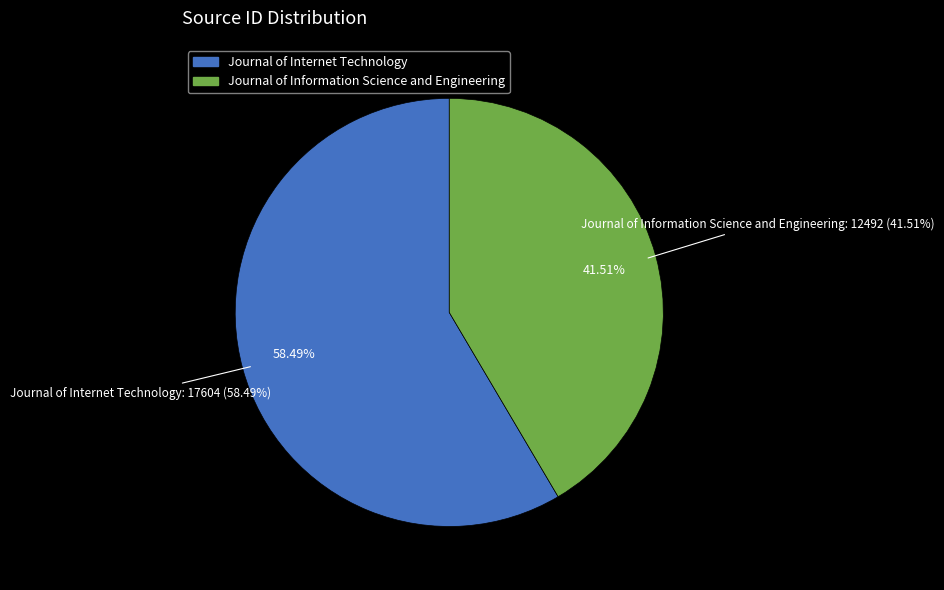

To the nearest percent, what is the average slice percentage?

50%